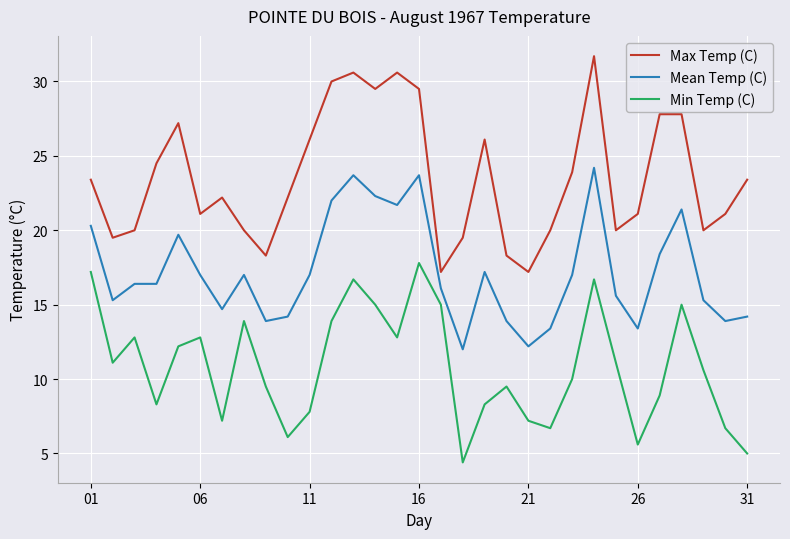

What is the minimum value shown in the chart?

4.4